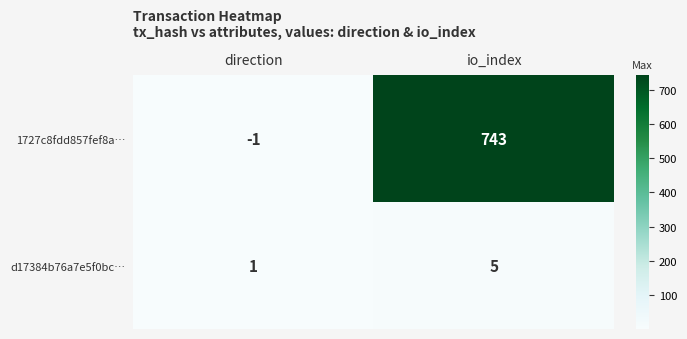

Reading left to right, extract all data points from this chart.

1727c8fdd857fef8a…: direction=-1	io_index=743
d17384b76a7e5f0bc…: direction=1	io_index=5